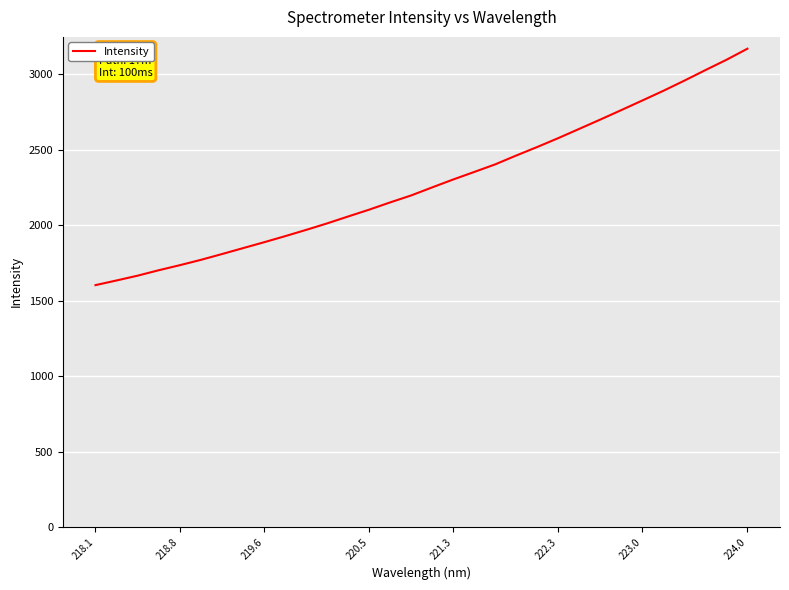

What is the difference between the maximum and minimum values?

1566.4